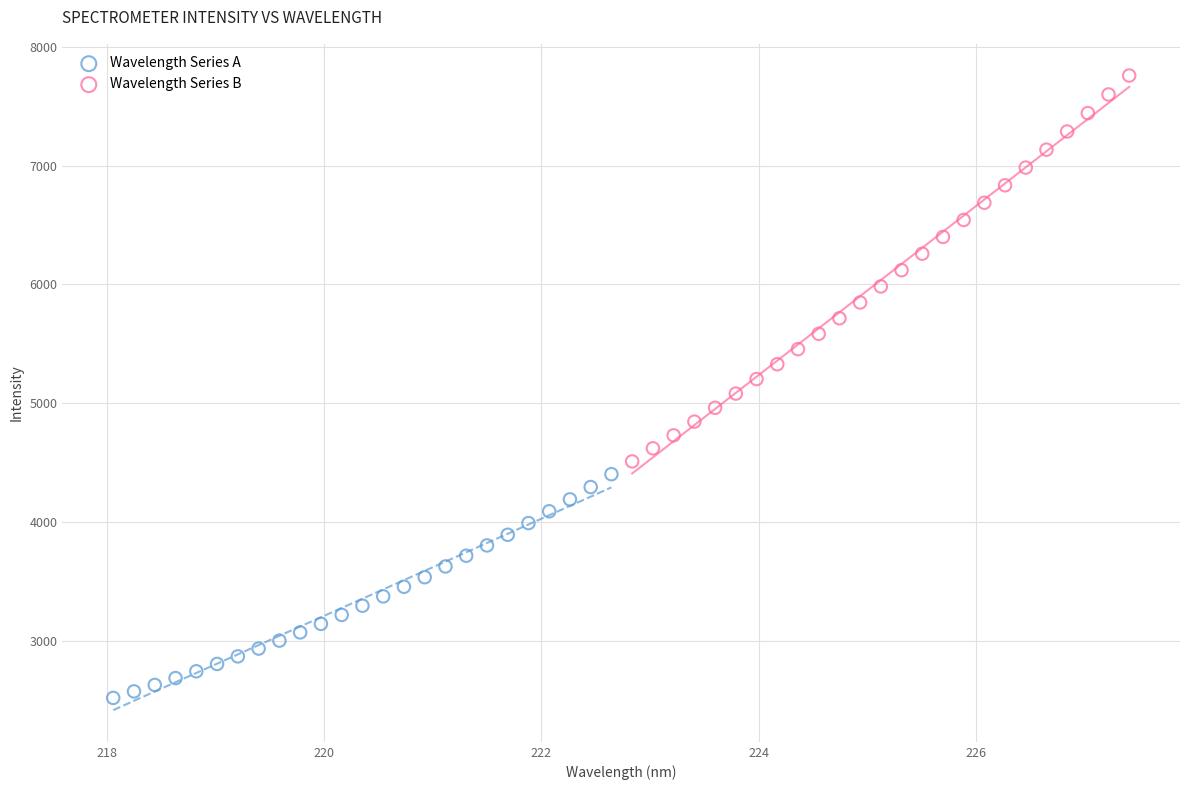

What are all the series names shown in the legend?

Wavelength Series A, Wavelength Series B